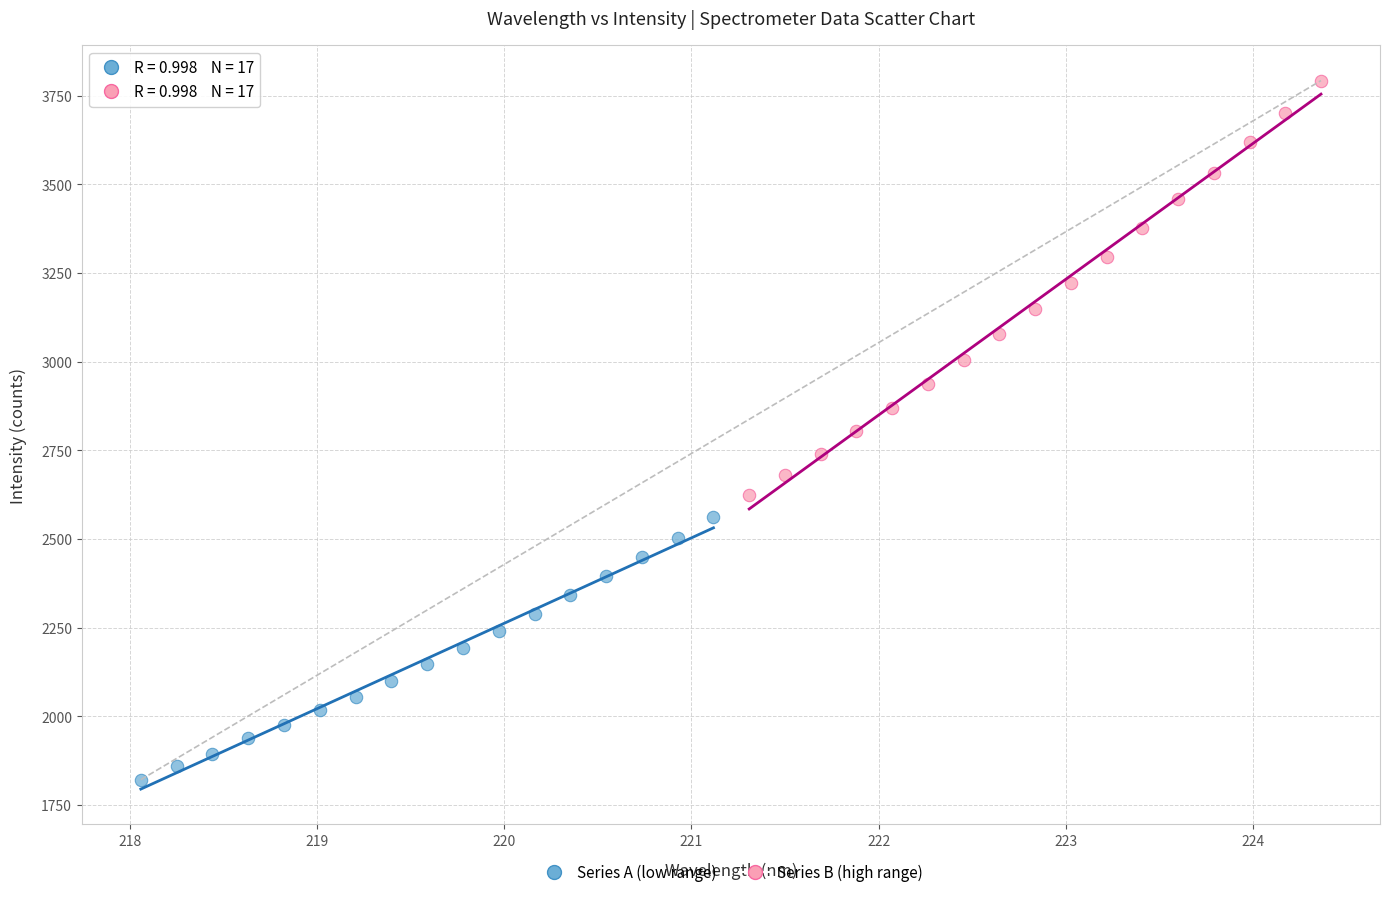

What are all the series names shown in the legend?

Series A (low range), Series B (high range)